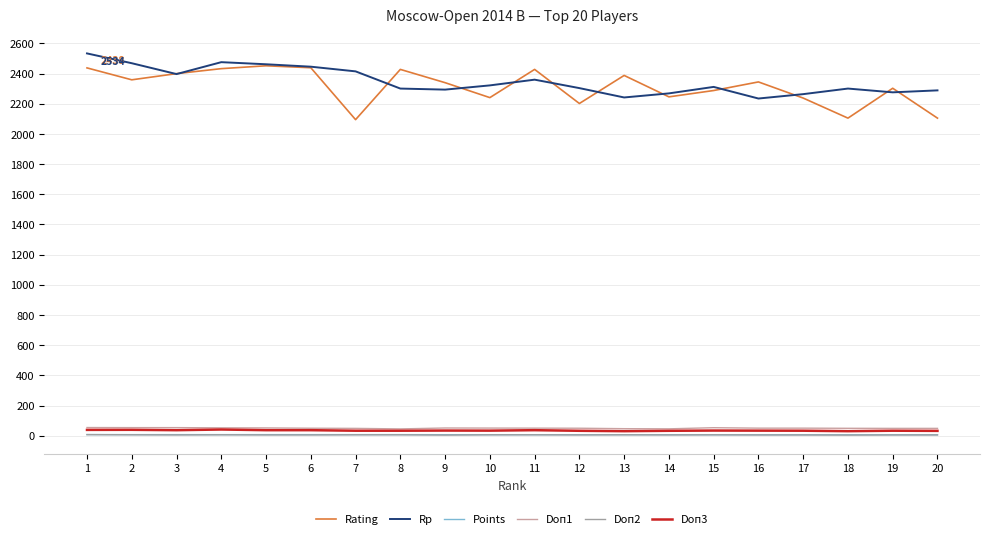

Is this an area chart (filled region under the line)?

No